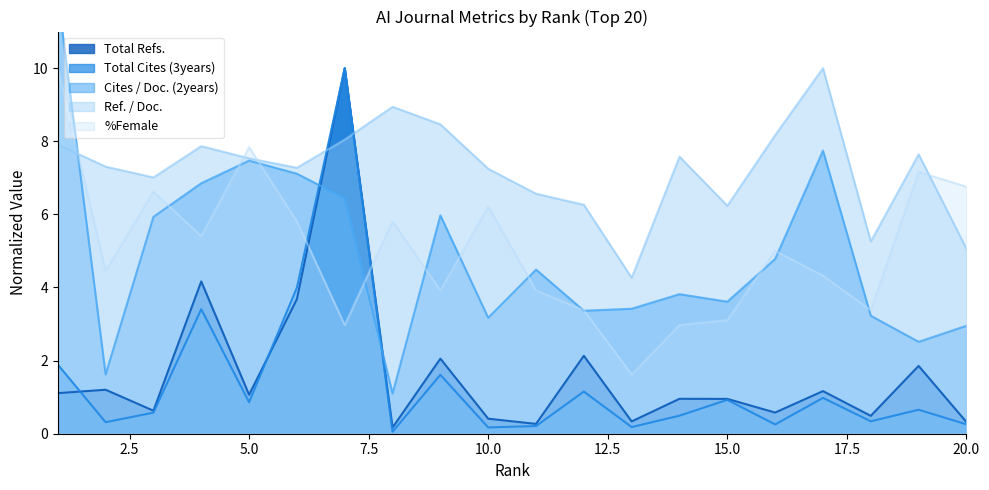

Reading right to left, list all the values displayed in this chart.

Total Refs.: 0.3	1.9	0.5	1.2	0.6	1.0	1.0	0.3	2.1	0.3	0.4	2.1	0.2	10.0	3.7	1.1	4.2	0.6	1.2	1.1
Total Cites (3years): 0.3	0.7	0.3	1.0	0.3	0.9	0.5	0.2	1.2	0.2	0.2	1.6	0.1	10.0	4.0	0.9	3.4	0.6	0.3	1.9
Cites / Doc. (2years): 3.0	2.5	3.2	7.7	4.8	3.6	3.8	3.4	3.4	4.5	3.2	6.0	1.1	6.4	7.1	7.5	6.9	5.9	1.6	12.0
Ref. / Doc.: 5.1	7.6	5.3	10.0	8.2	6.2	7.6	4.3	6.3	6.6	7.2	8.5	8.9	8.0	7.3	7.5	7.9	7.0	7.3	7.9
%Female: 6.8	7.2	3.4	4.3	5.0	3.1	3.0	1.6	3.4	3.9	6.2	3.9	5.8	3.0	5.8	7.8	5.4	6.6	4.5	10.0